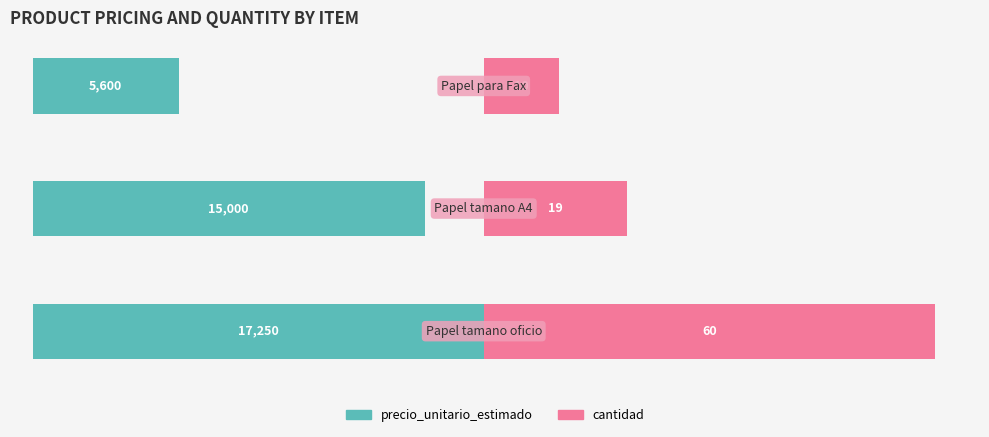

Is the value of precio_unitario_estimado at 1 greater than the value of cantidad at 2?

Yes